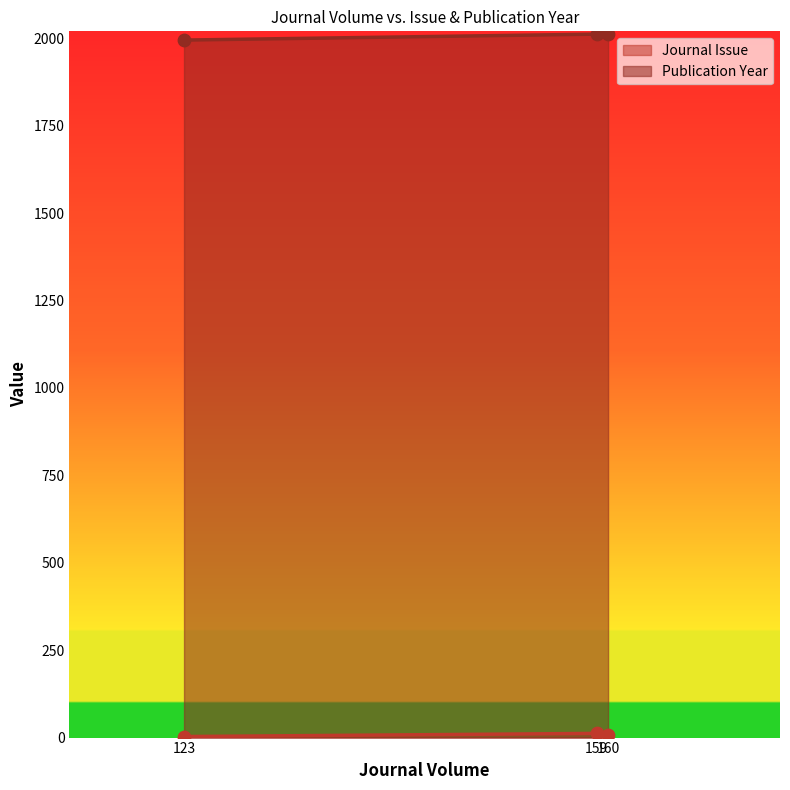

Which series has the largest total across all categories?

Publication Year